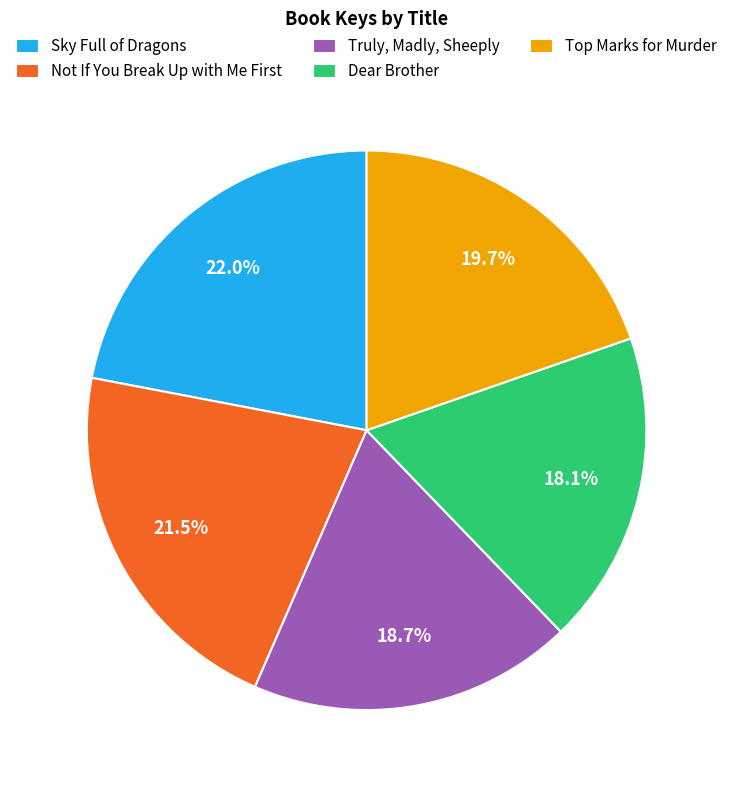

What is the ratio of the value at Sky Full of Dragons to the value at Truly, Madly, Sheeply?

1.2